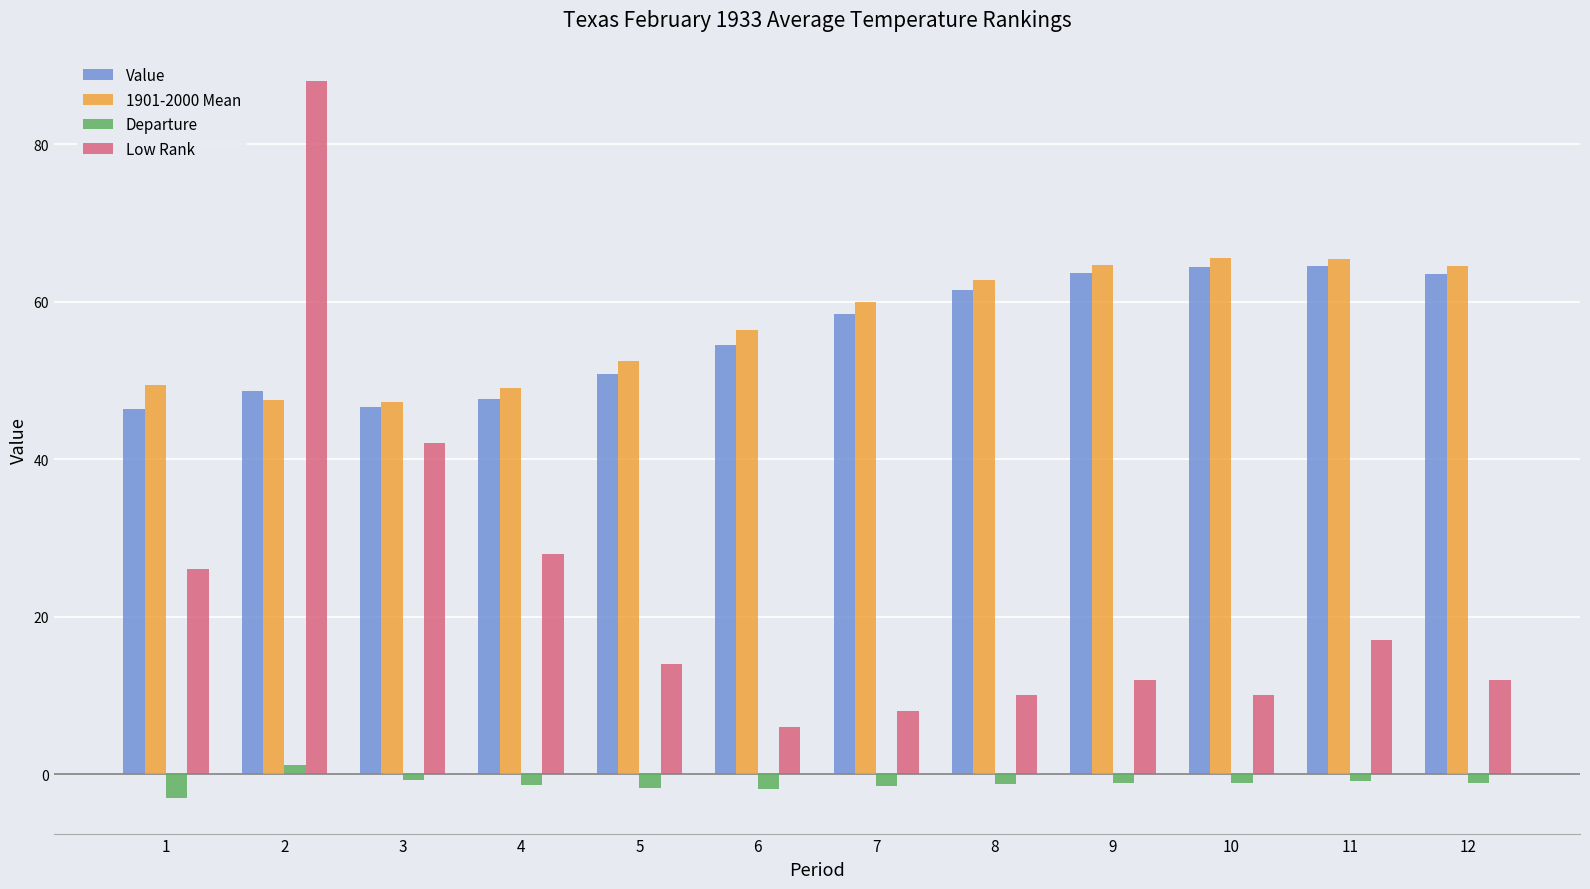

The value of Value at 11 is 64.5. True or false?

True